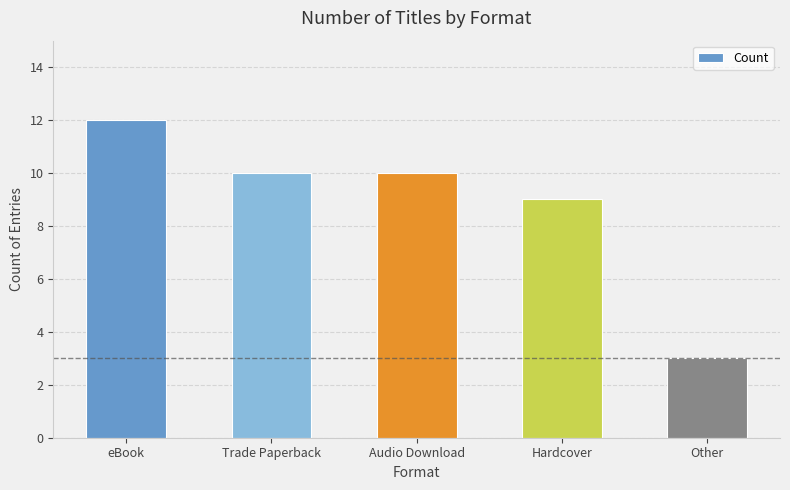

Is it true that the value at Other is 1?

False